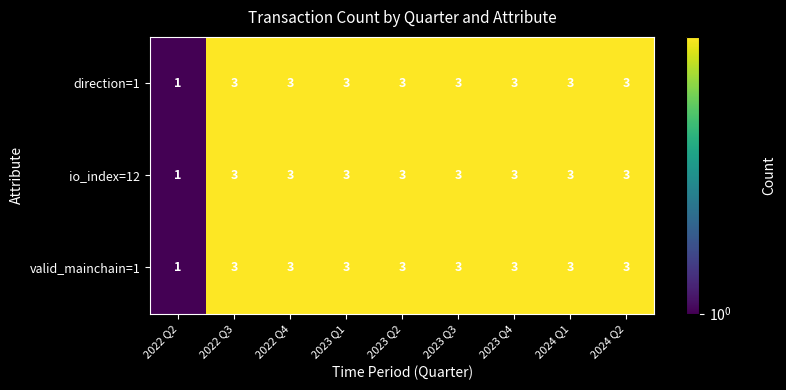

At how many categories does at least one series exceed 2?

8